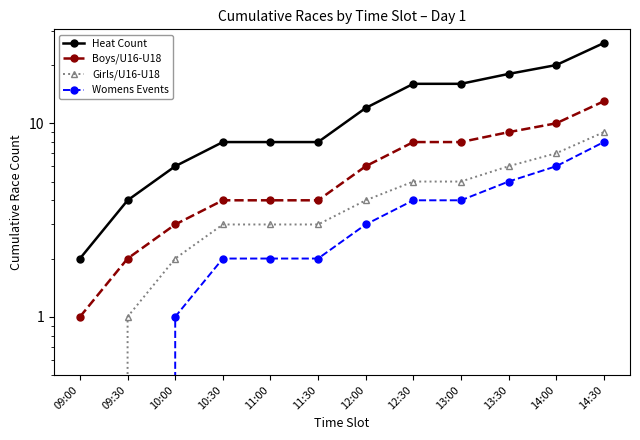

Does the chart display data point markers on the line(s)?

Yes